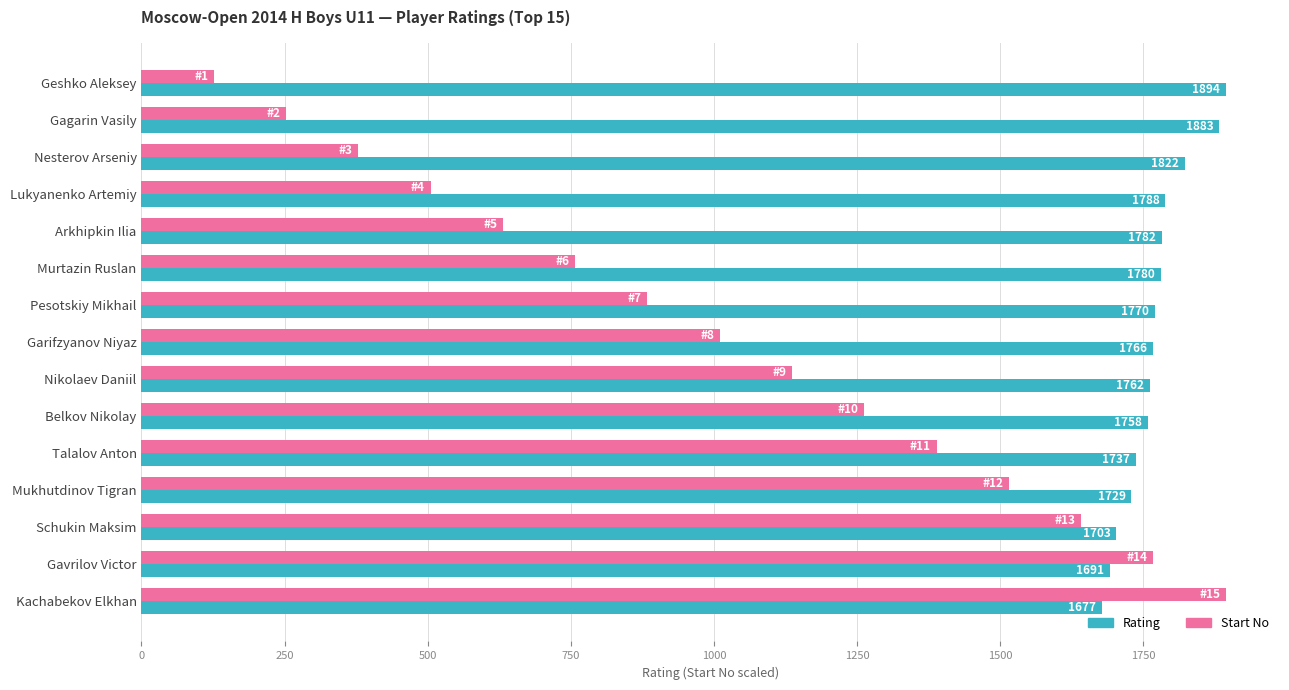

The Start No series shows 883.9 at Pesotskiy Mikhail. True or false?

True